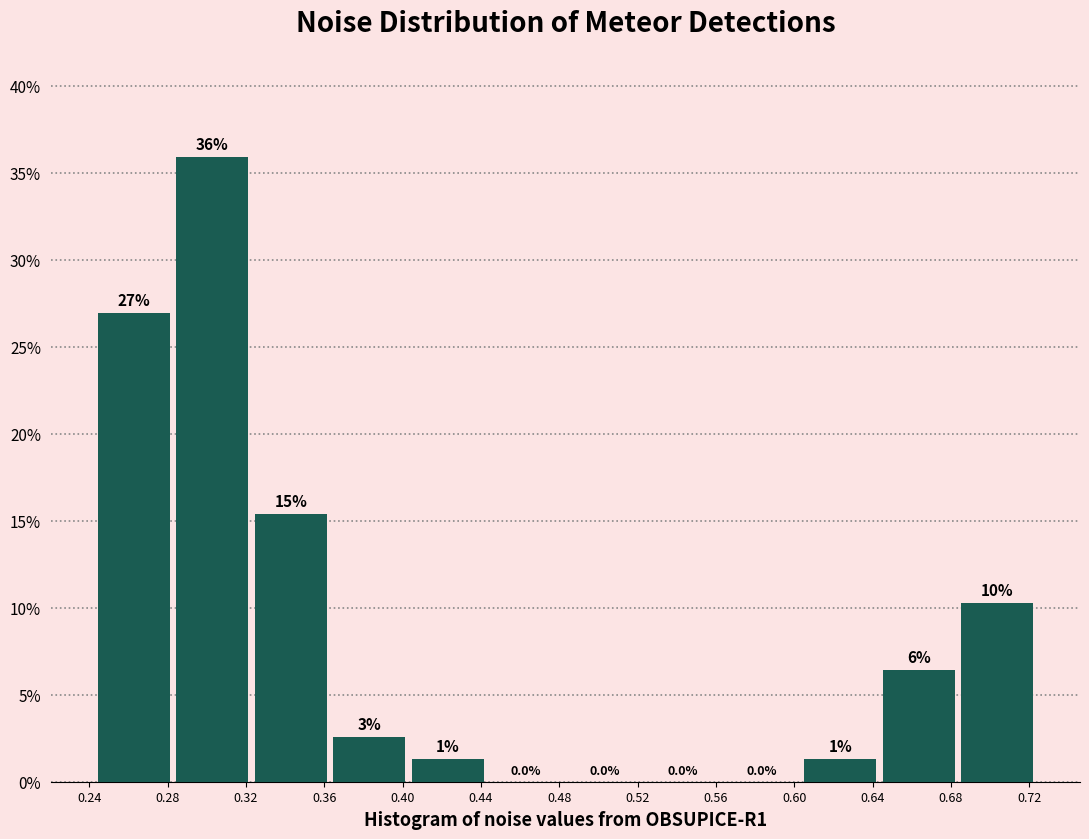

Over which range of the x-axis is the bar tallest?

0.285 to 0.325